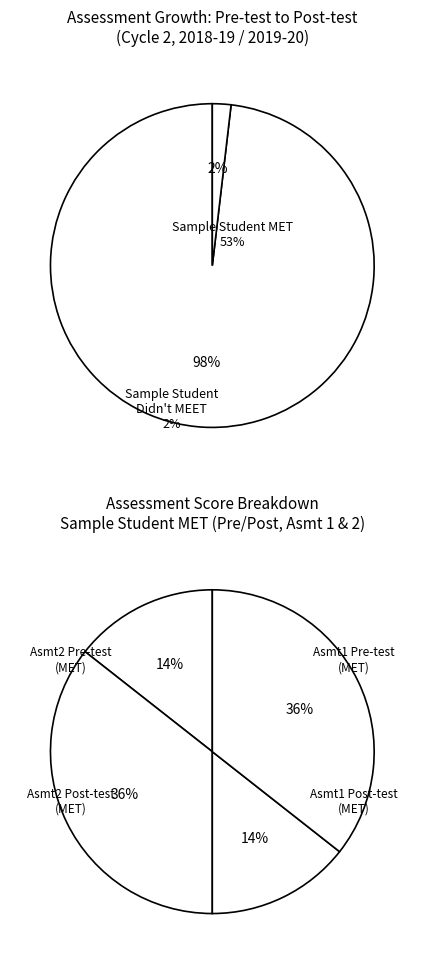

How much of the chart is everything except 6?

100.0%